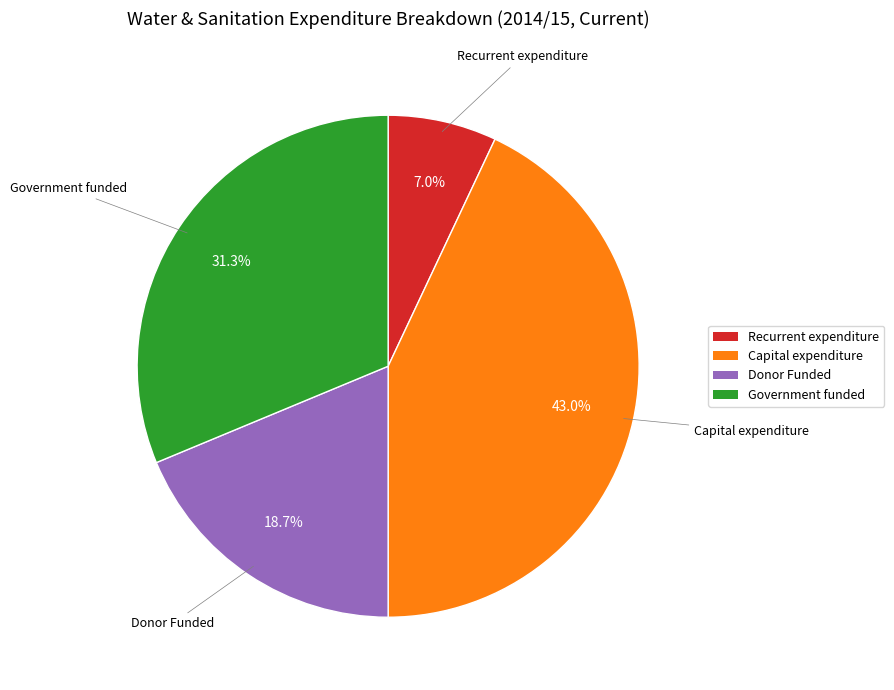

How many slices are in this pie chart?

4